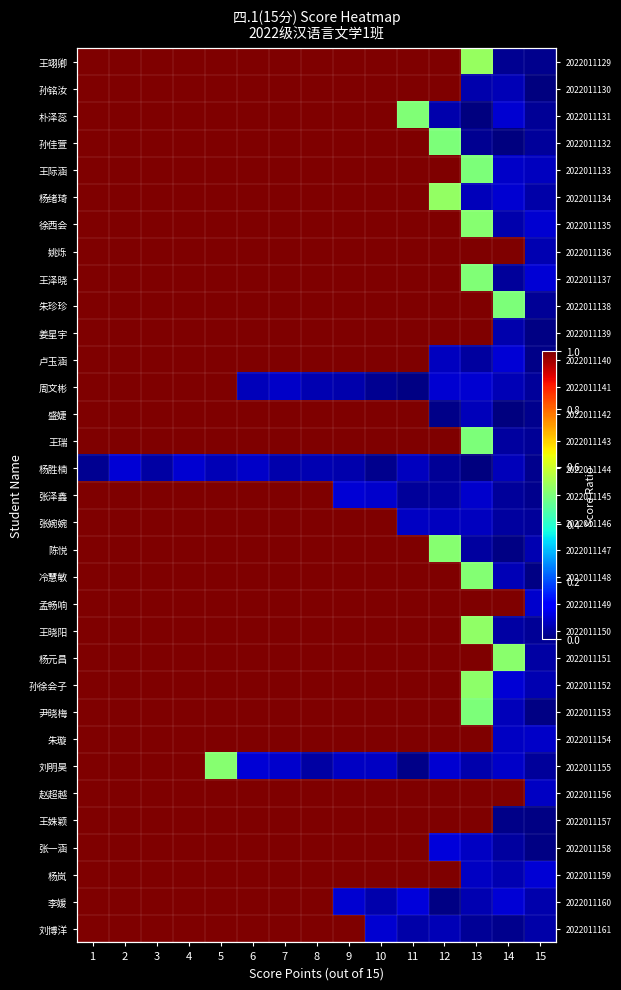

At how many categories does at least one series exceed 0?

15